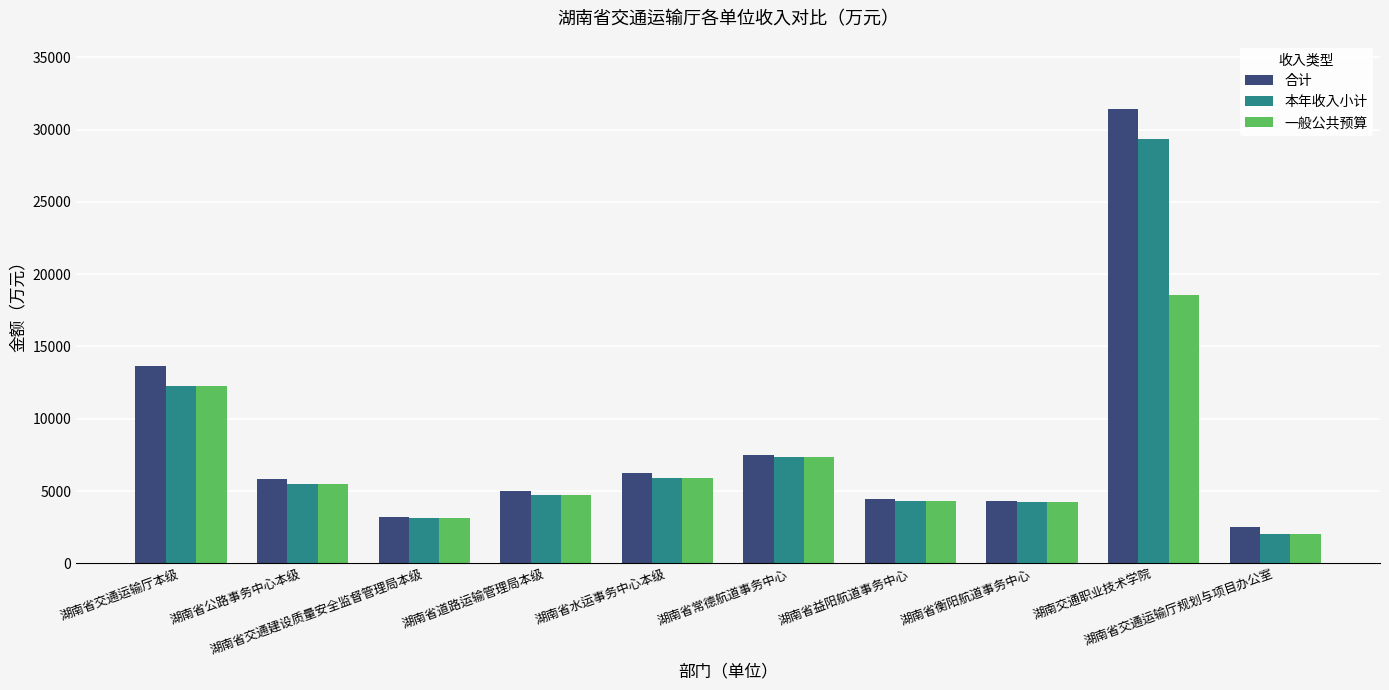

How many values in the 一般公共预算 series exceed 5492?

5